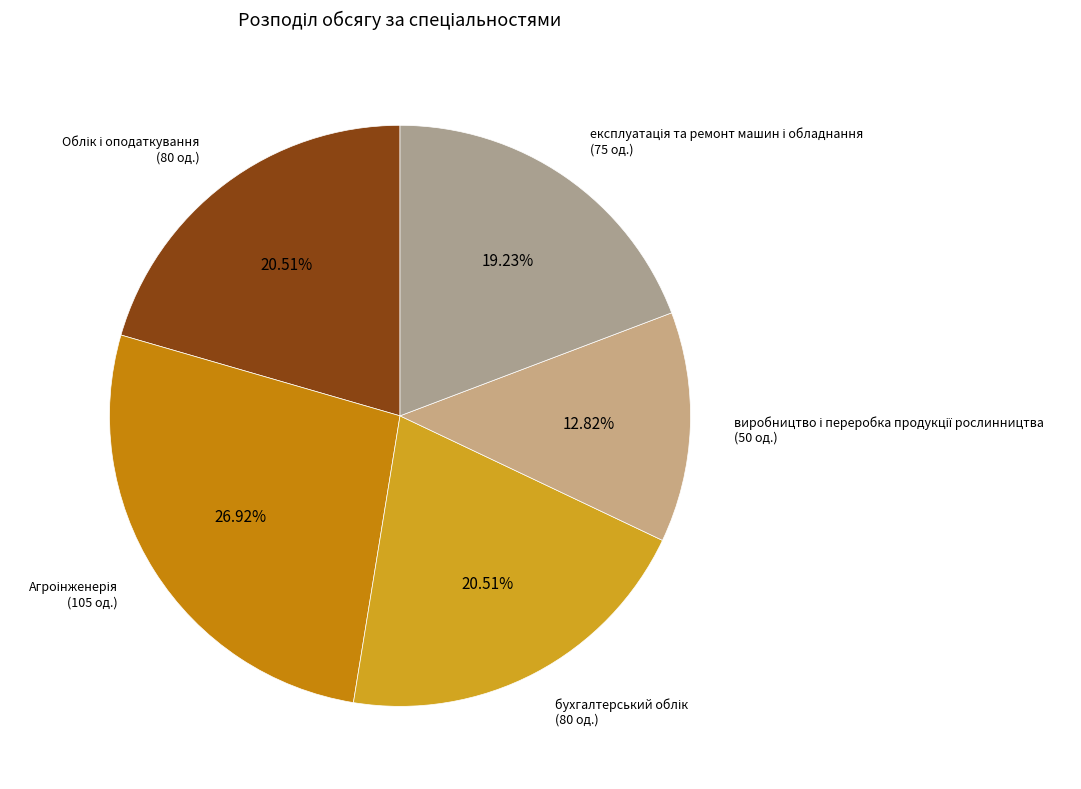

To the nearest percent, what is the average slice percentage?

20%